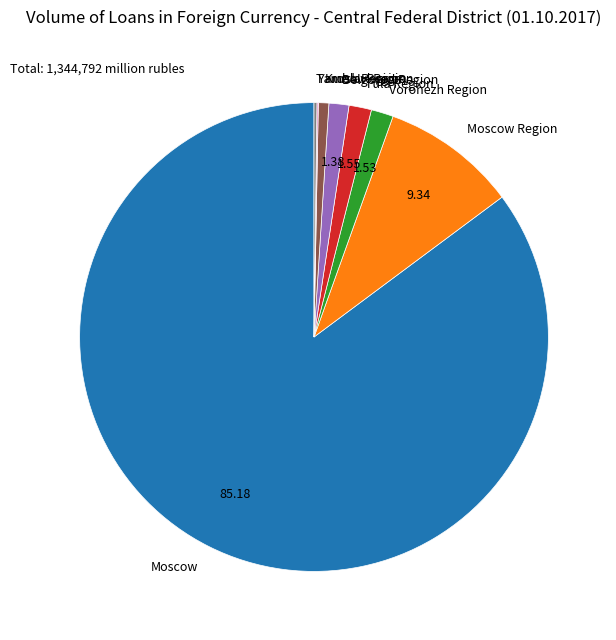

What is the largest slice in the pie chart?

Moscow